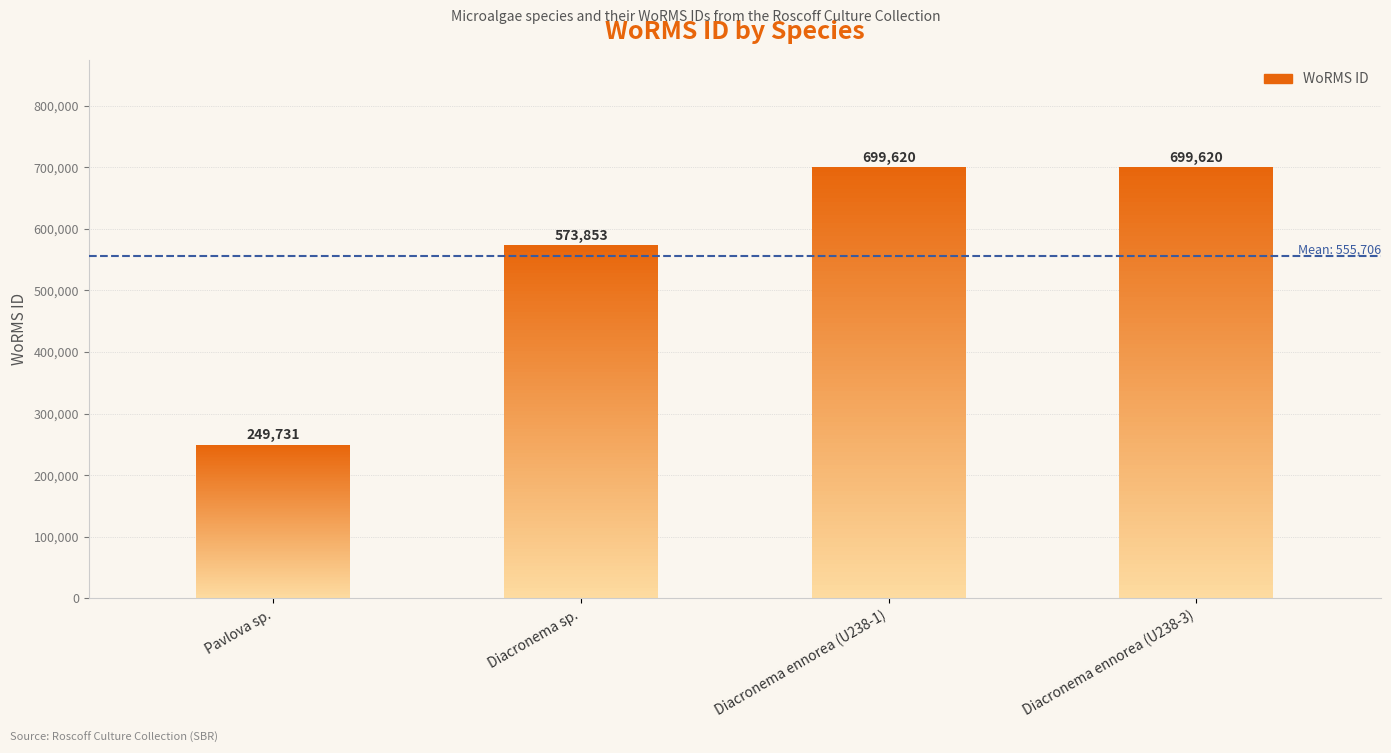

What is the label of the 2nd bar from the right?

Diacronema ennorea (U238-1)